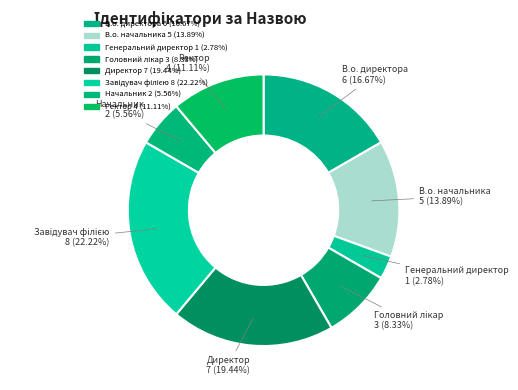

Is there any slice that represents more than half of the pie?

No